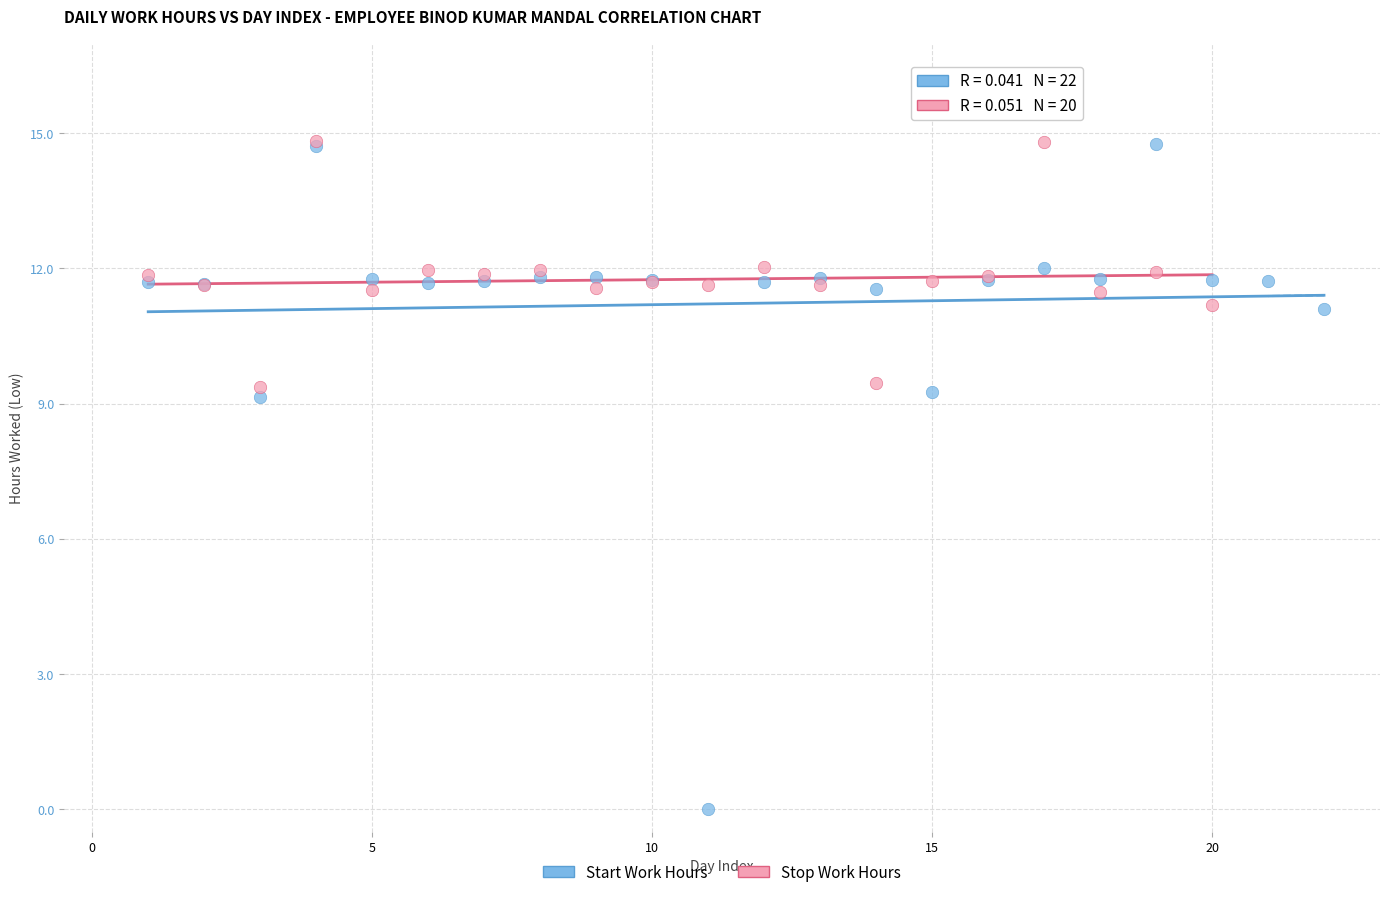

Which series contains the lowest Y value?

Start Work Hours